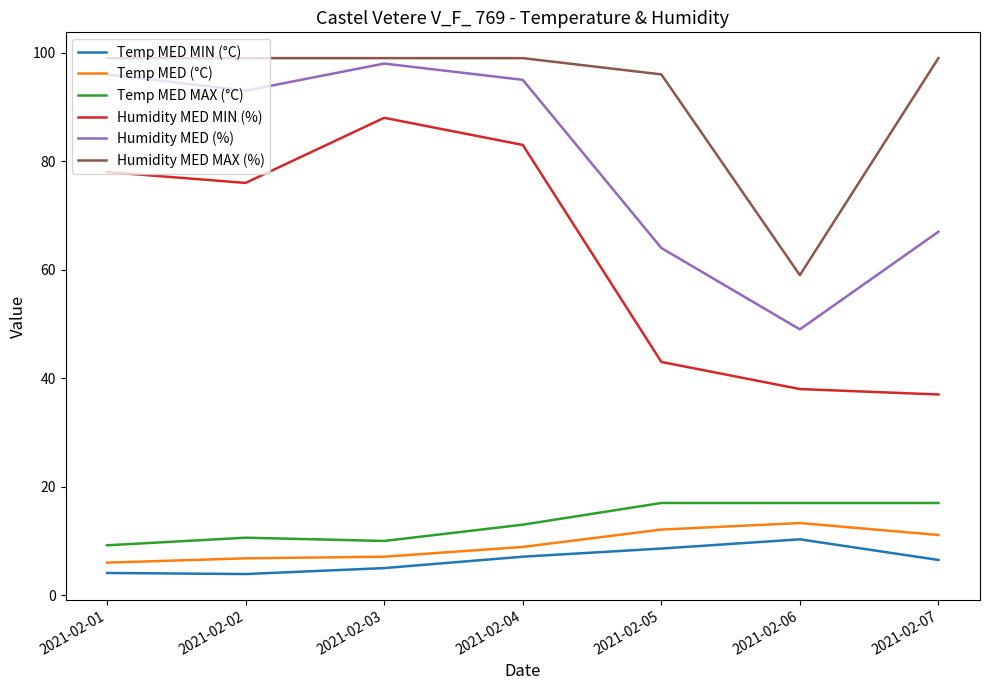

At which label is Humidity MED MIN (%) closest to 62?

2021-02-02